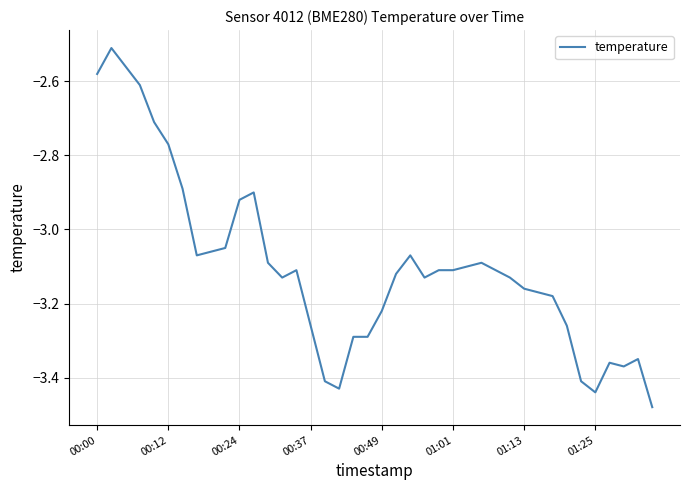

What is the difference between the maximum and minimum values?

1.0